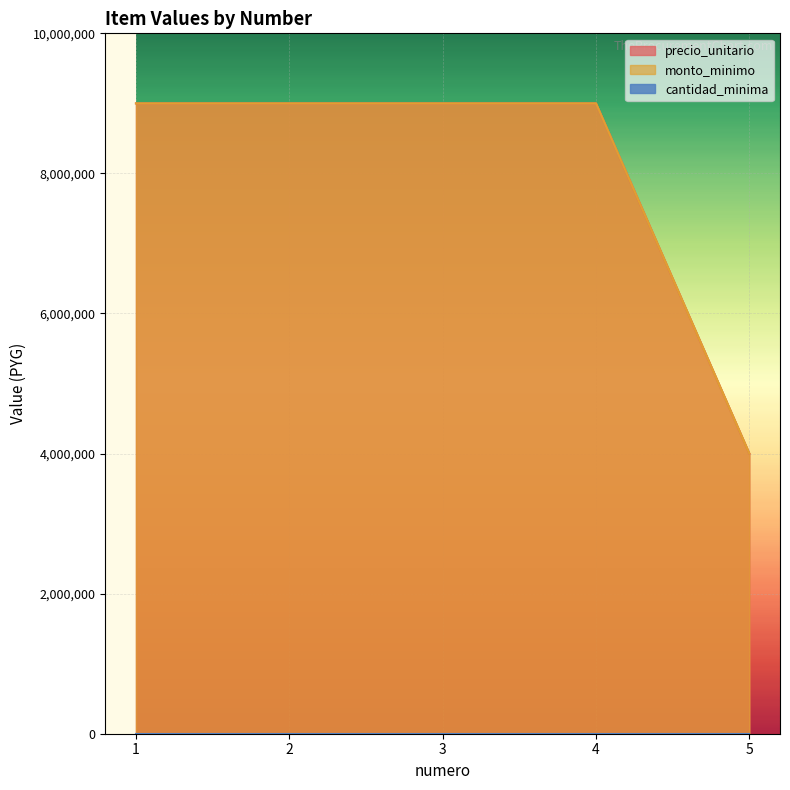

At how many categories does at least one series exceed 6044372?

4